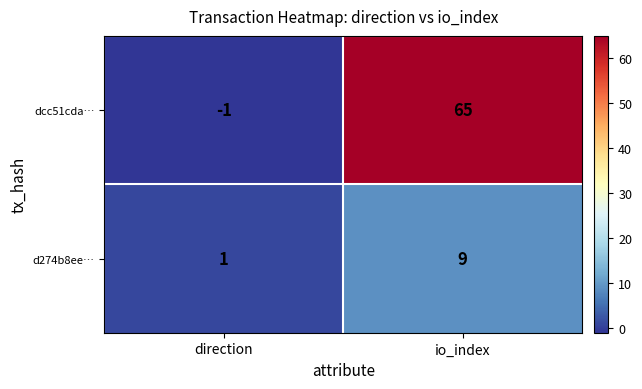

How many categories are shown in the chart?

2